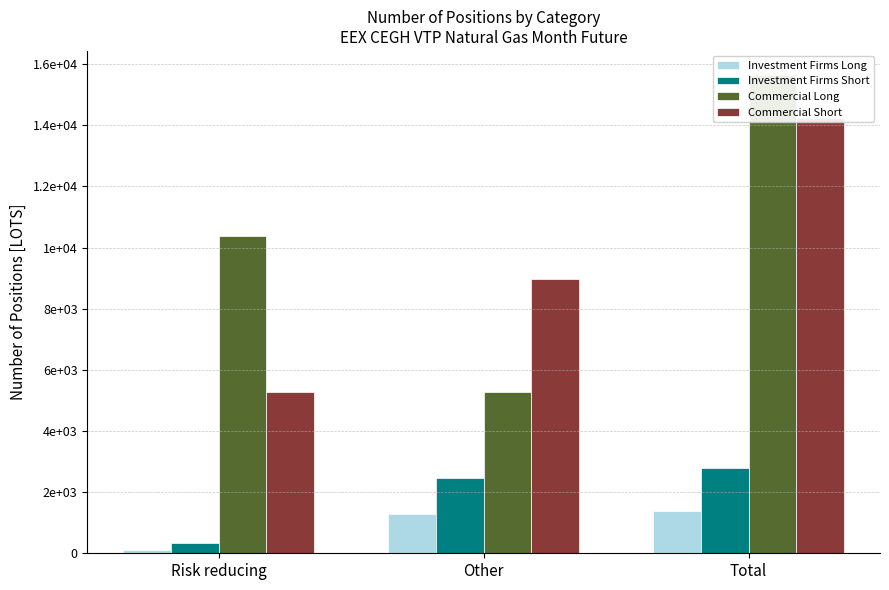

What value does the Commercial Long series have at Other, to the nearest 100?

5300